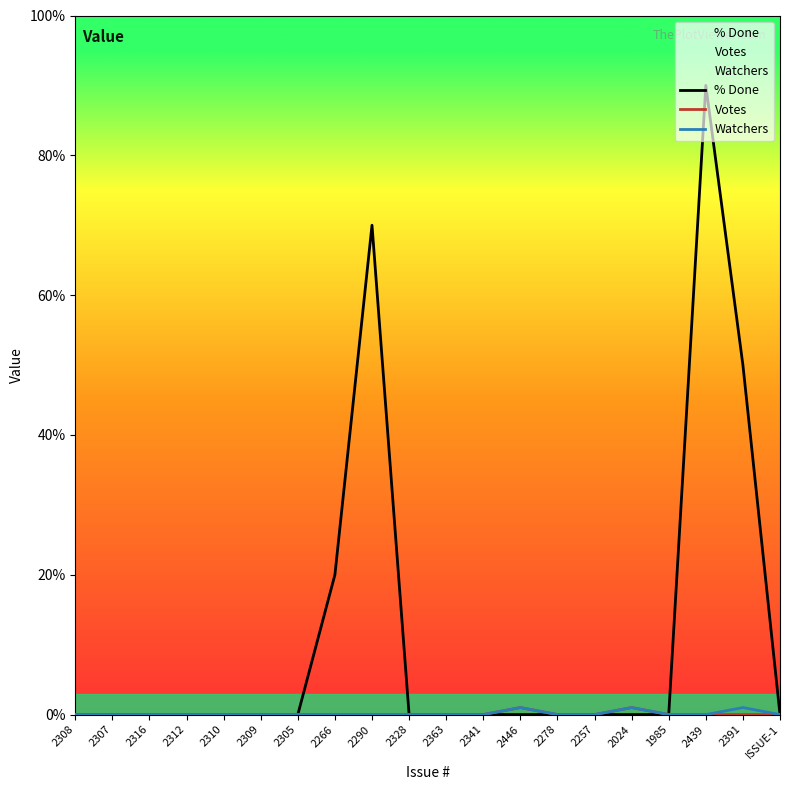

Is the value of % Done at 2328 greater than the value of Votes at 2308?

No